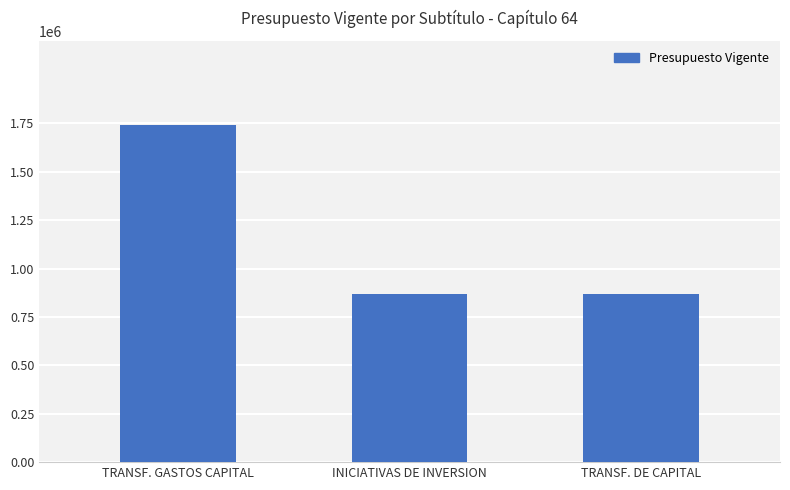

What is the value of the 3rd bar from the left?

870486